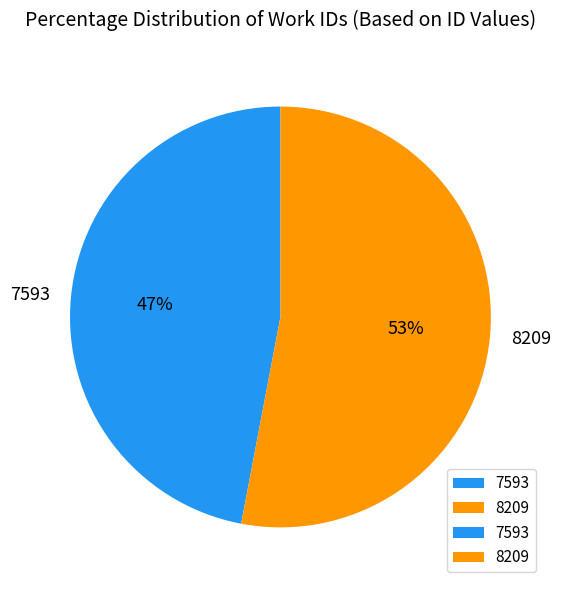

How many slices are in this pie chart?

2